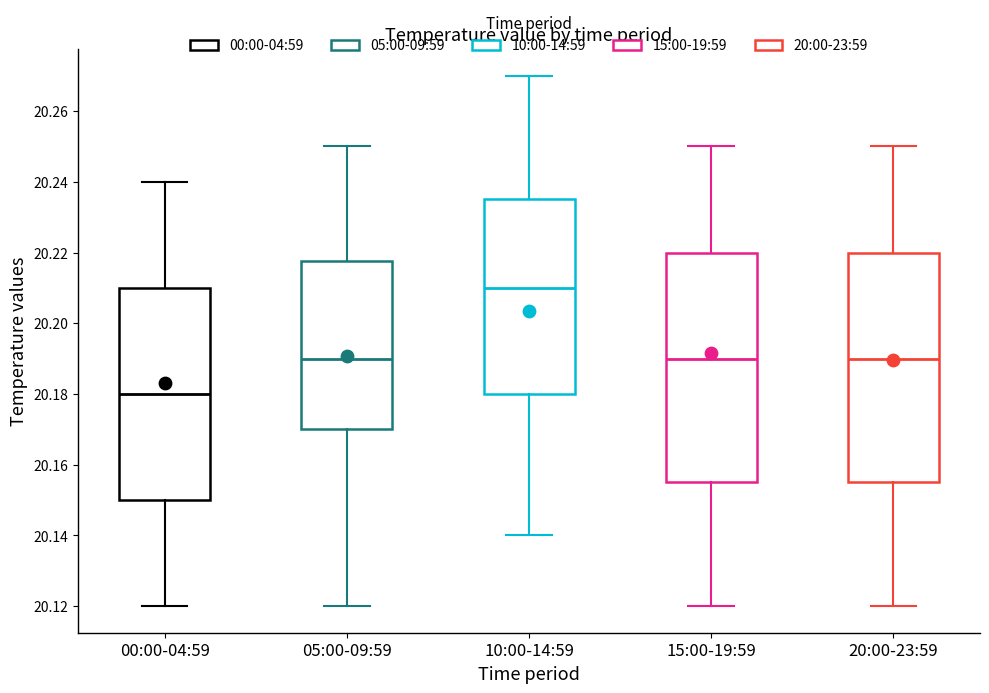

Reading left to right, transcribe this box plot: for each box, give where its median line is, the range the box spans, and where its two whiskers end, as read against the y-axis. The values are not printed on the chart, so give them approximately, as read against the axis.

00:00-04:59: median 20.180, box 20.150 to 20.210, whiskers 20.120 to 20.240
05:00-09:59: median 20.190, box 20.170 to 20.218, whiskers 20.120 to 20.250
10:00-14:59: median 20.210, box 20.180 to 20.236, whiskers 20.140 to 20.270
15:00-19:59: median 20.190, box 20.156 to 20.220, whiskers 20.120 to 20.250
20:00-23:59: median 20.190, box 20.156 to 20.220, whiskers 20.120 to 20.250